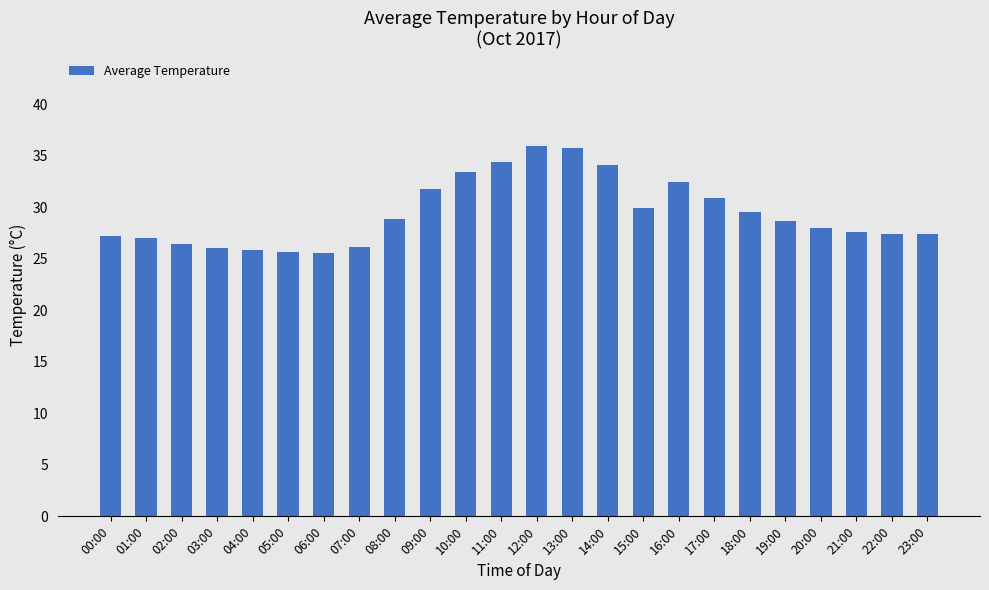

What position from the left is 15:00?

16